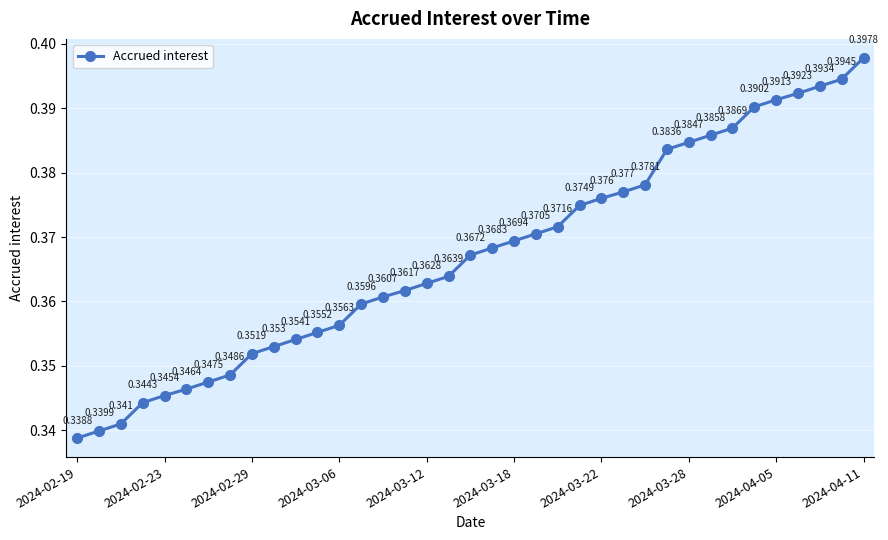

Count the values in the range 0 to 1.

37